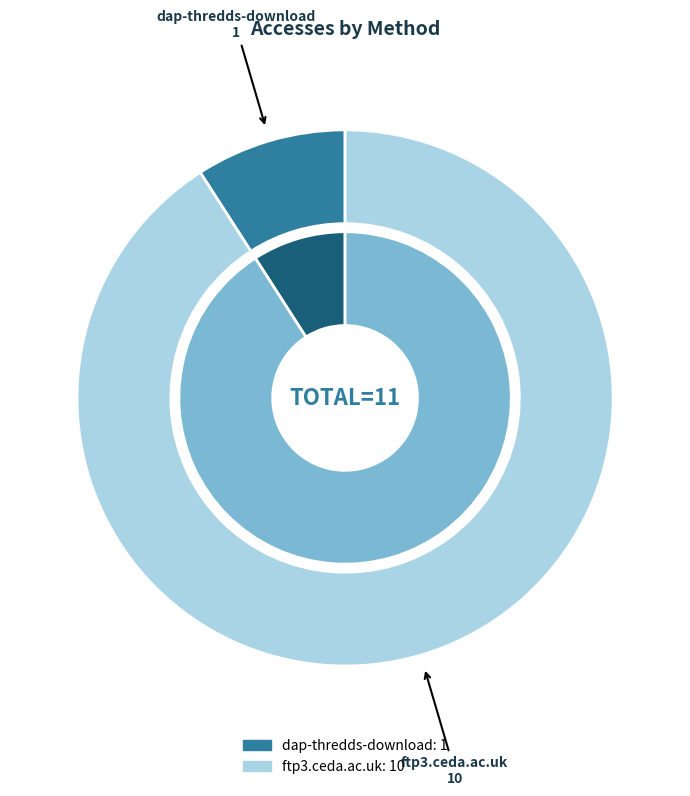

Which slice is the smallest?

dap-thredds-download